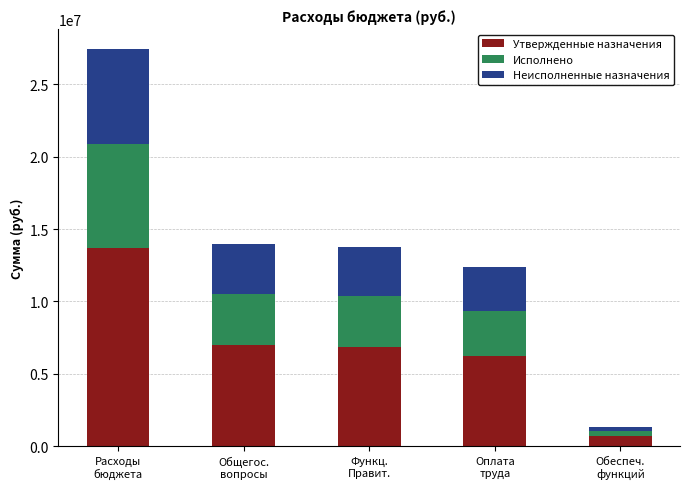

What is the difference between the maximum and minimum values in the Утвержденные назначения series?

13051278.0